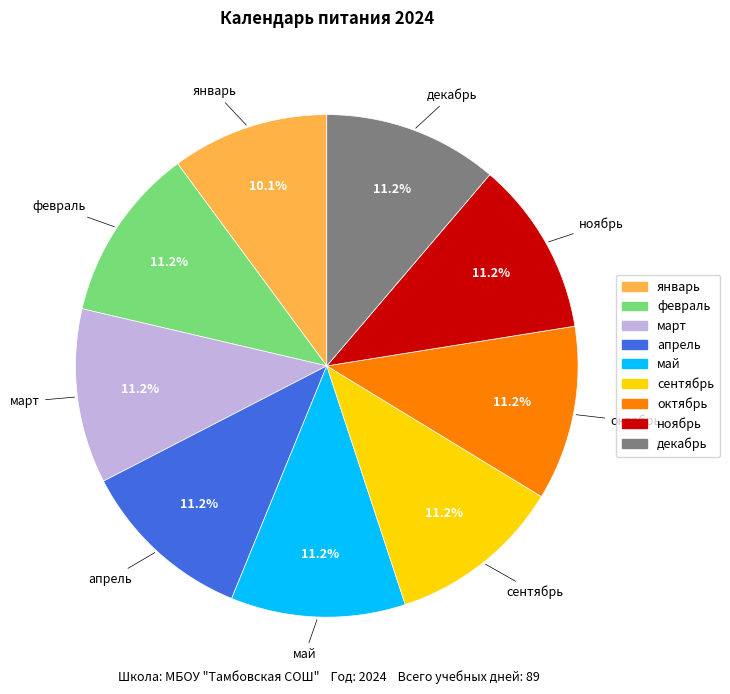

Is the sum of май and март greater than half?

No